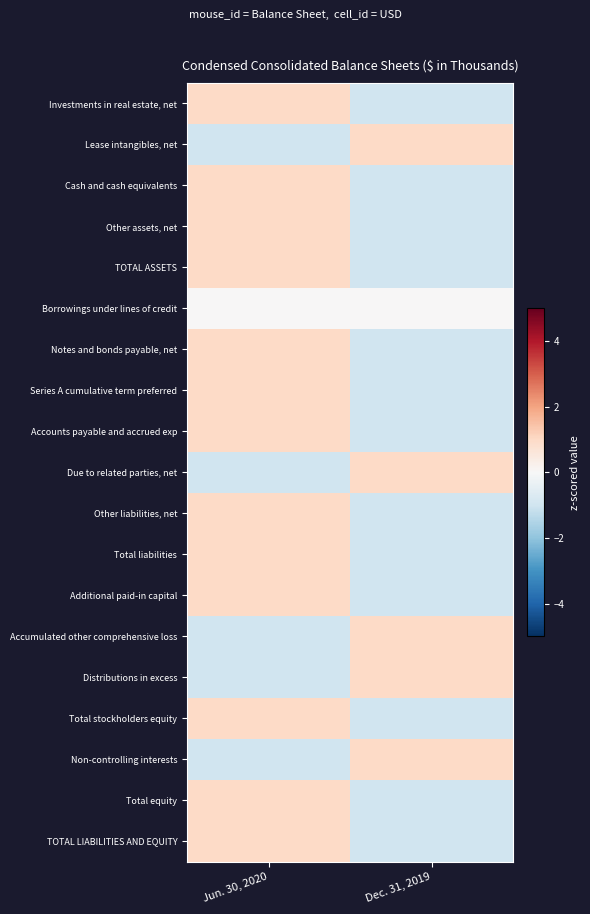

At Jun. 30, 2020, list the series in order from smallest to largest.

Lease intangibles, net, Due to related parties, net, Accumulated other comprehensive loss, Distributions in excess, Non-controlling interests, Borrowings under lines of credit, Investments in real estate, net, Cash and cash equivalents, Other assets, net, TOTAL ASSETS, Notes and bonds payable, net, Series A cumulative term preferred, Accounts payable and accrued exp, Other liabilities, net, Total liabilities, Additional paid-in capital, Total stockholders equity, Total equity, TOTAL LIABILITIES AND EQUITY